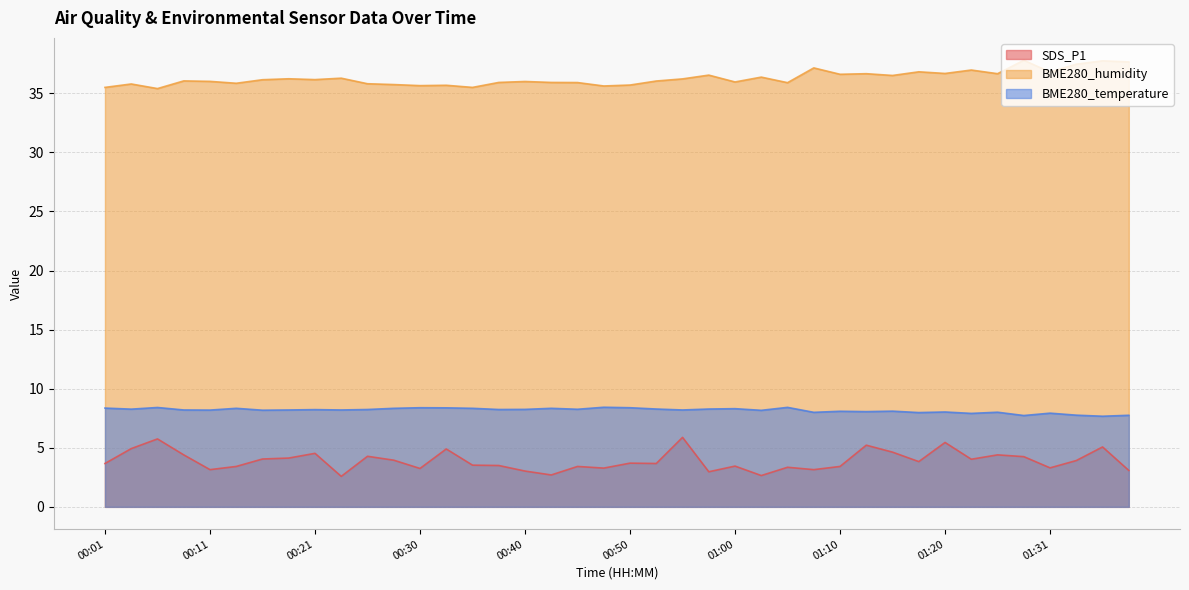

How many lines are shown in the chart?

3